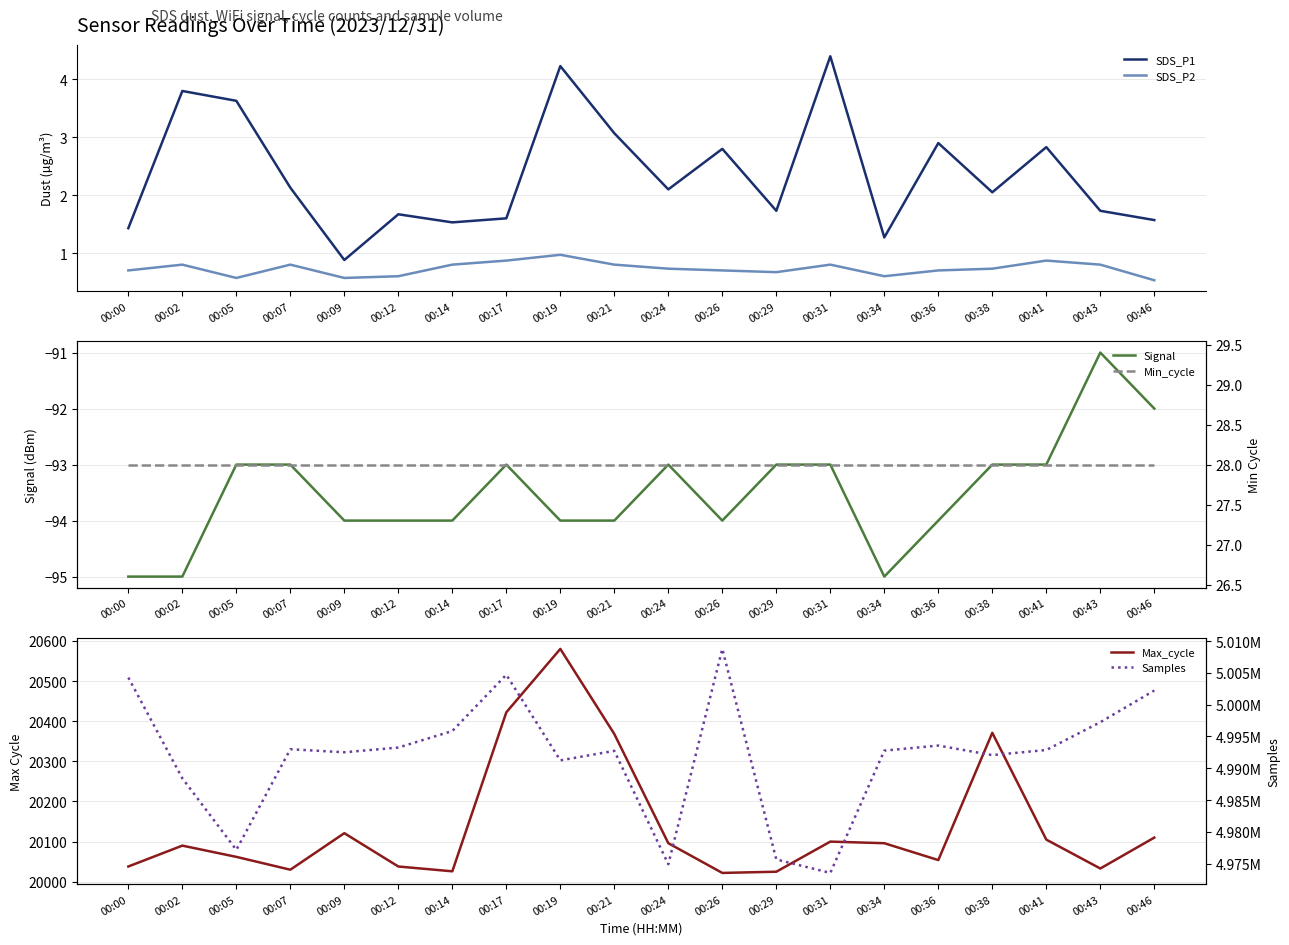

At which label does Signal first exceed -93?

00:43